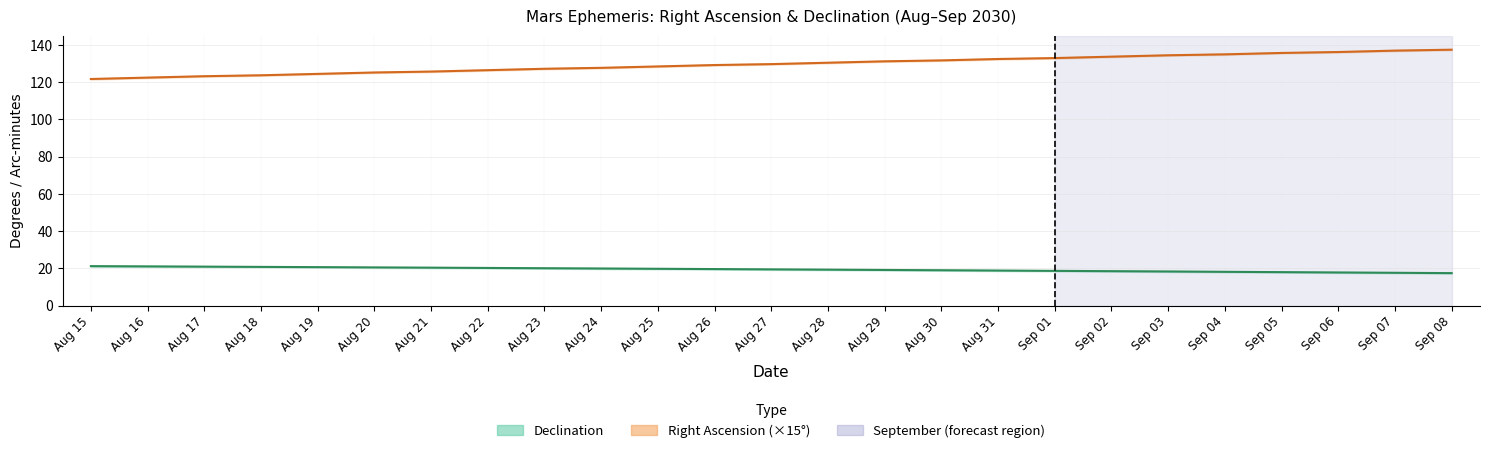

Which series has the largest total across all categories?

Right Ascension (×15°)